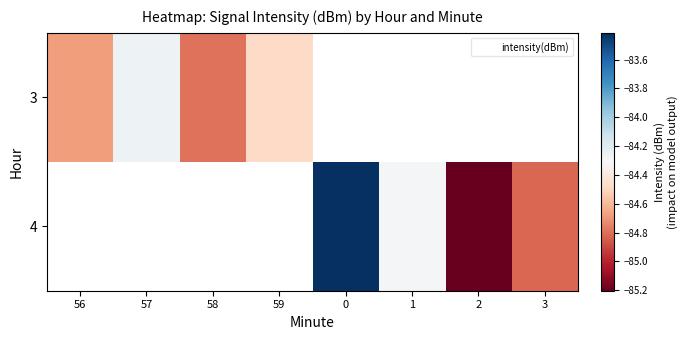

Which has a higher value, 2 or 59?

59